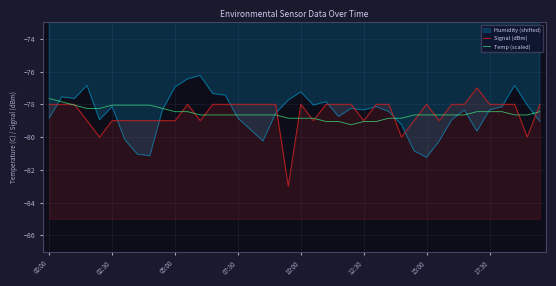

What position from the right is 21?

19